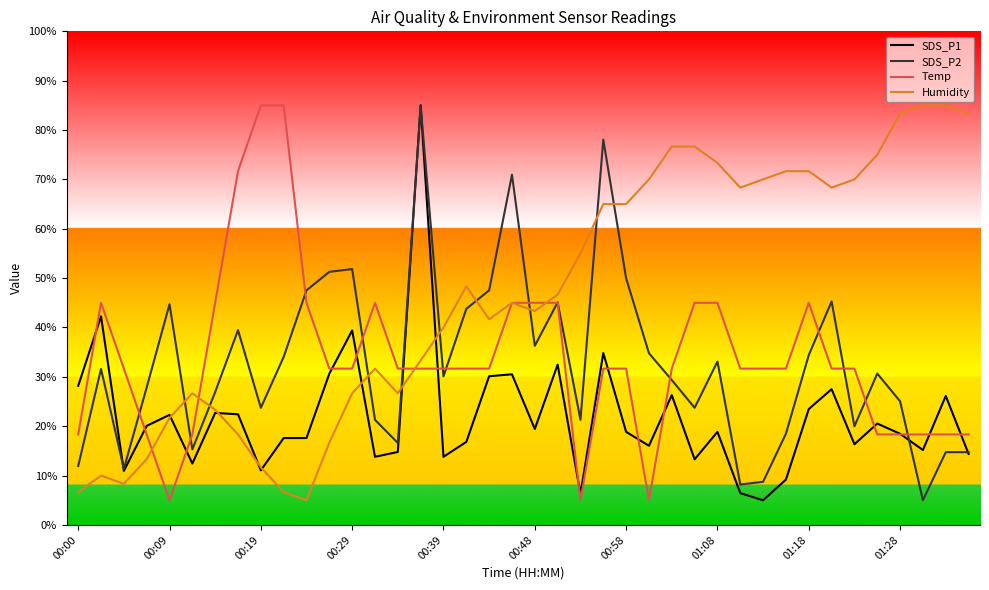

True or false: SDS_P2 has more than 0 interior local peaks.

True